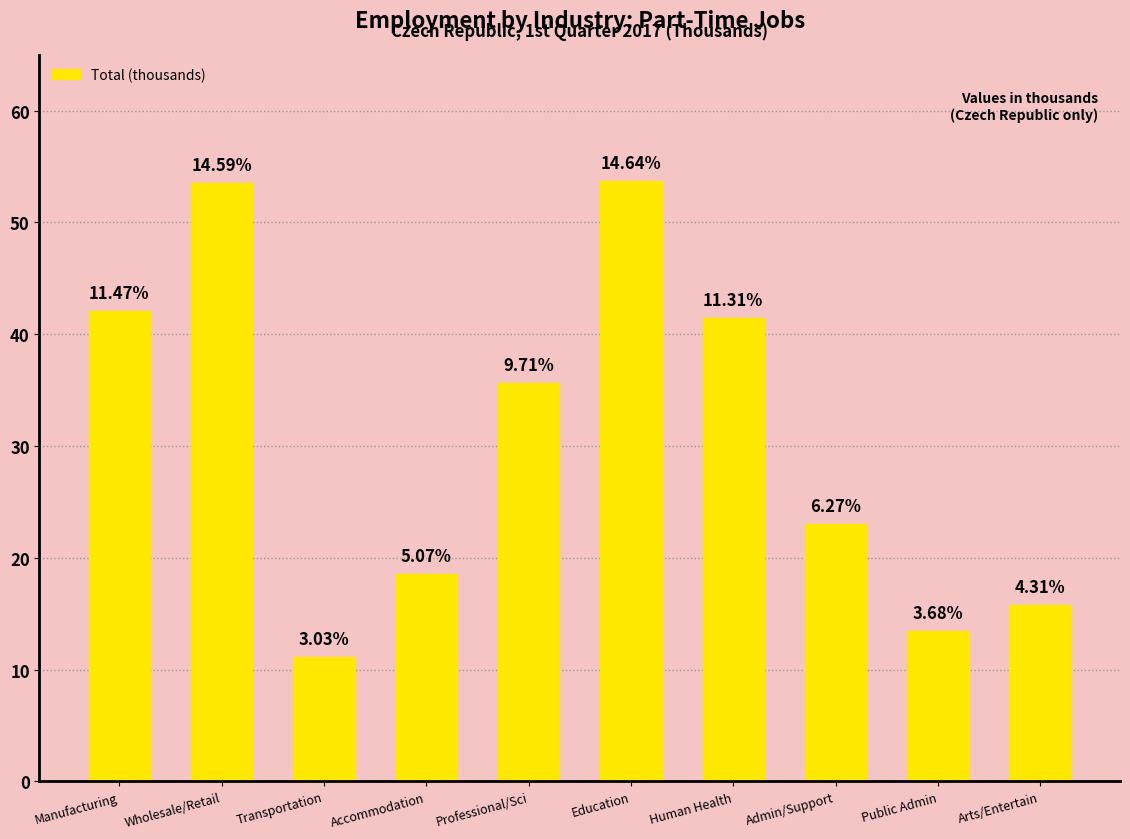

At which label does the data first exceed 35?

Manufacturing